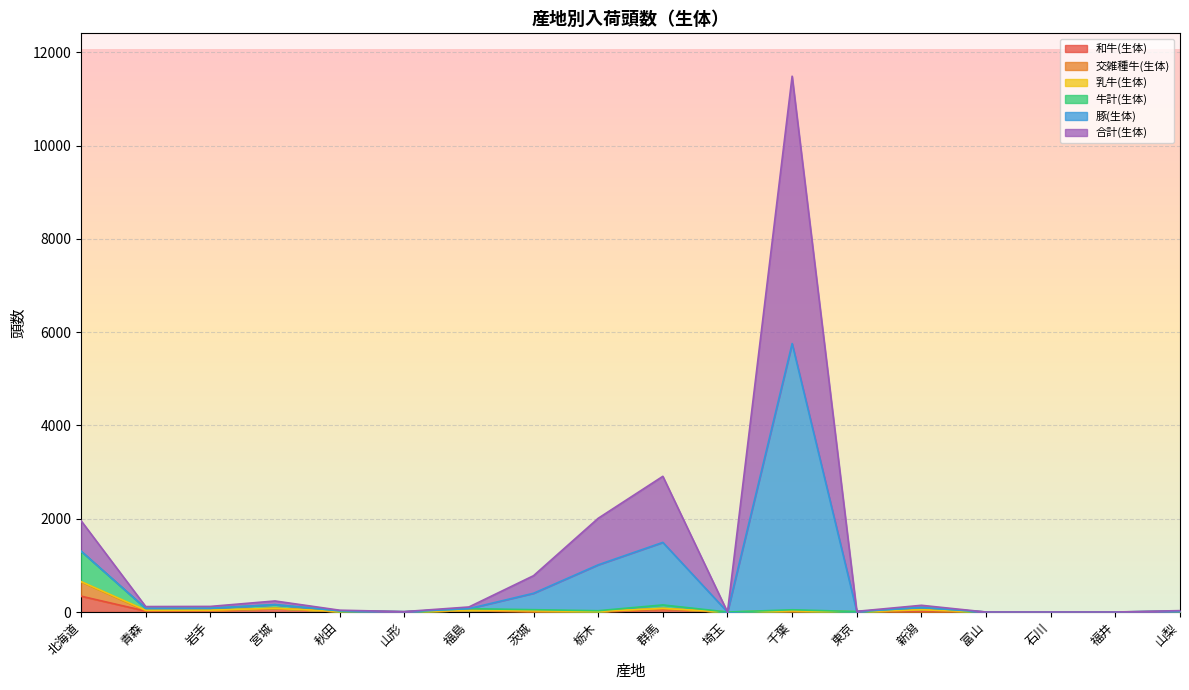

What position from the right is 岩手?

16